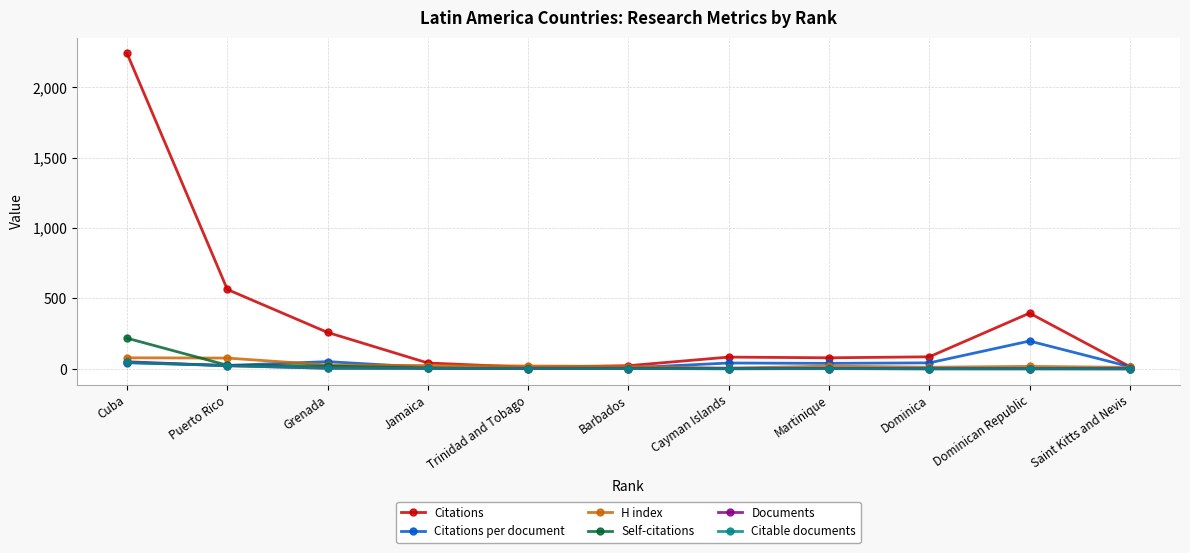

Which series has the largest total across all categories?

Citations